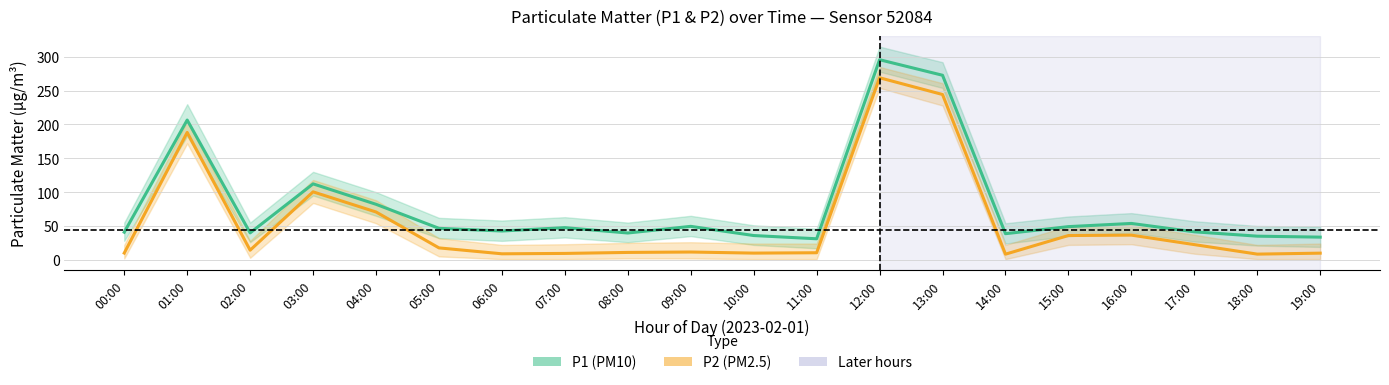

List the labels in order of P1 value, smallest first.

11:00, 19:00, 18:00, 10:00, 14:00, 08:00, 02:00, 00:00, 17:00, 06:00, 05:00, 07:00, 15:00, 09:00, 16:00, 04:00, 03:00, 01:00, 13:00, 12:00